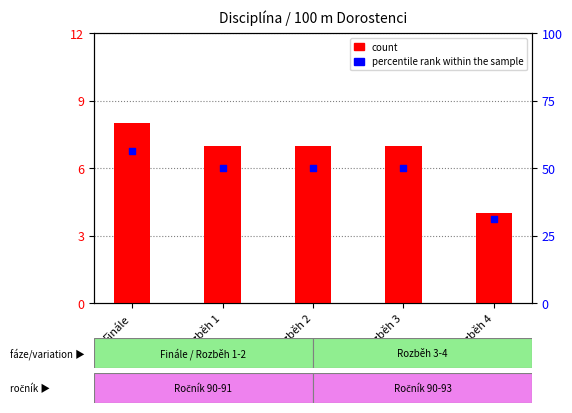

Which series contains the highest Y value?

percentile rank within the sample